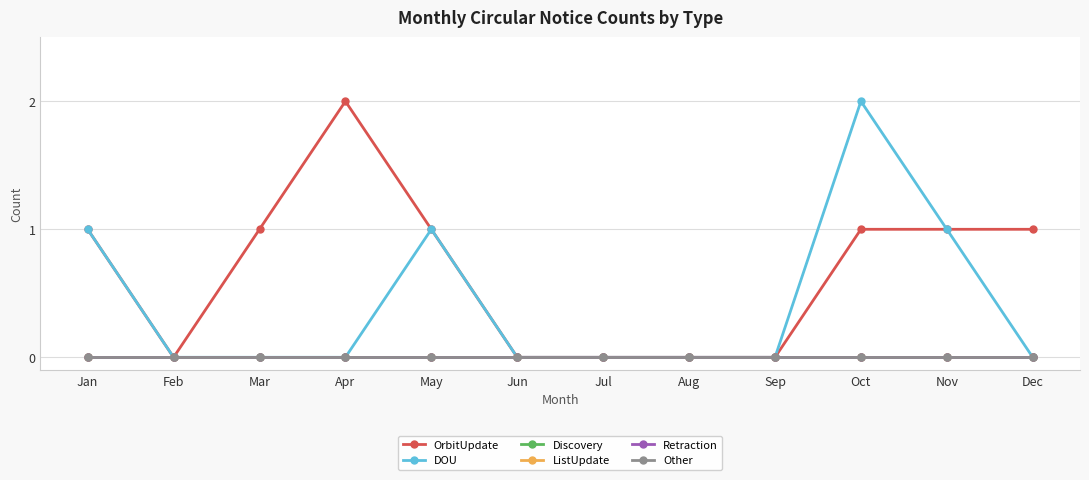

How many OrbitUpdate values are between 0 and 1?

11